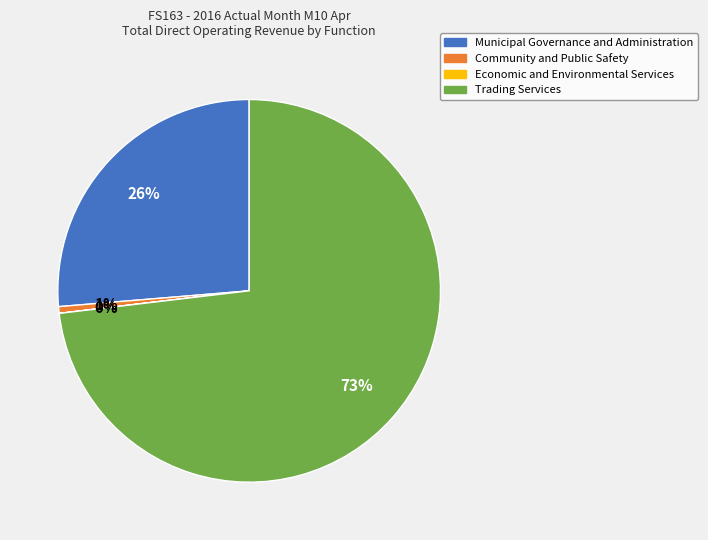

Which has a higher value, Community and Public Safety or Trading Services?

Trading Services